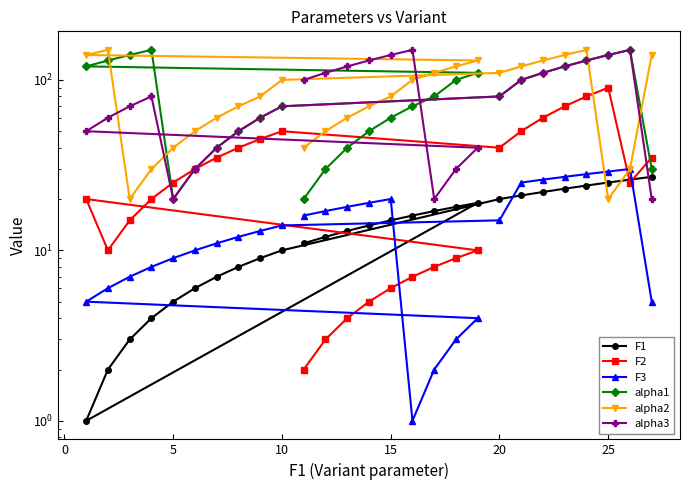

How many lines are shown in the chart?

6